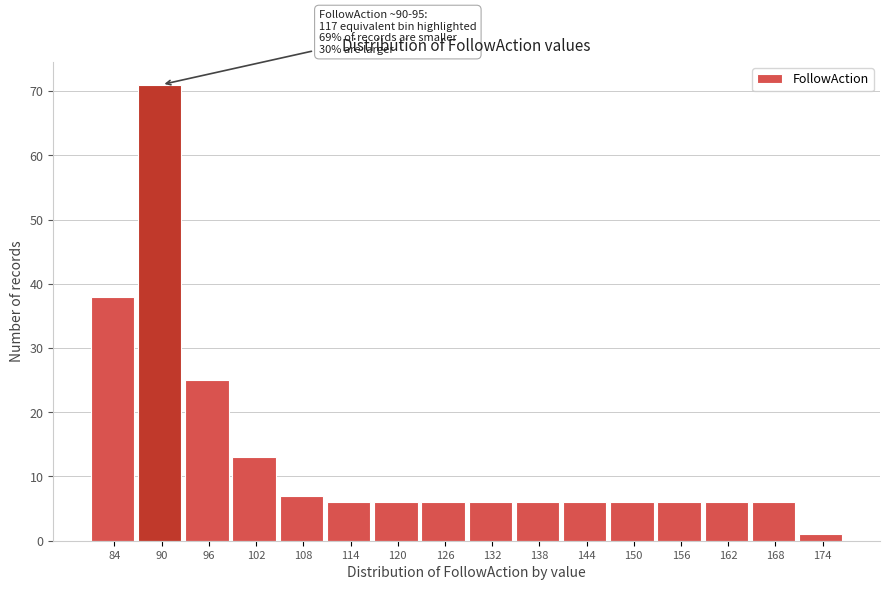

Reading left to right, what are all the values shown in this chart?

84=38	90=71	96=25	102=13	108=7	114=6	120=6	126=6	132=6	138=6	144=6	150=6	156=6	162=6	168=6	174=1